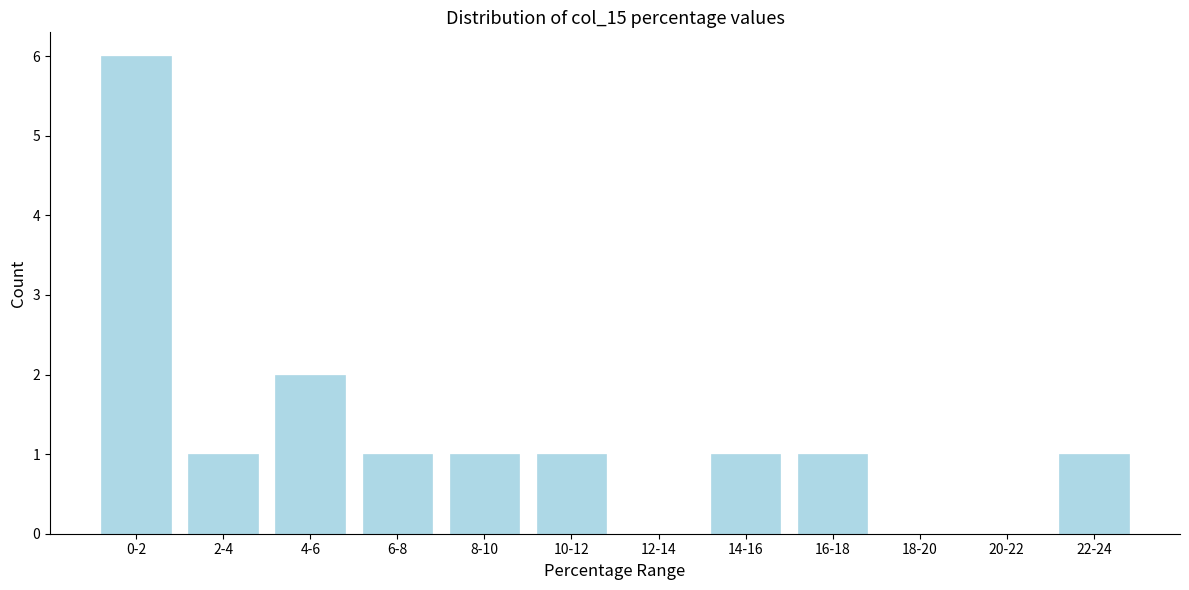

Reading left to right, transcribe all the data shown in this chart.

0-2=6	2-4=1	4-6=2	6-8=1	8-10=1	10-12=1	12-14=0	14-16=1	16-18=1	18-20=0	20-22=0	22-24=1